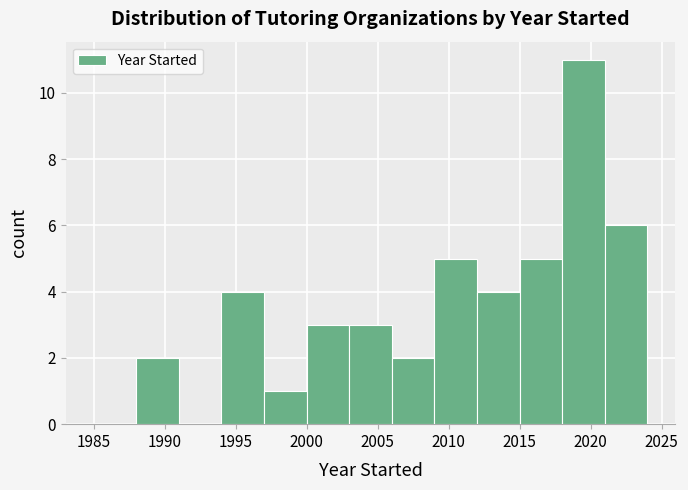

Which range on the x-axis has the tallest bar?

2018 to 2021